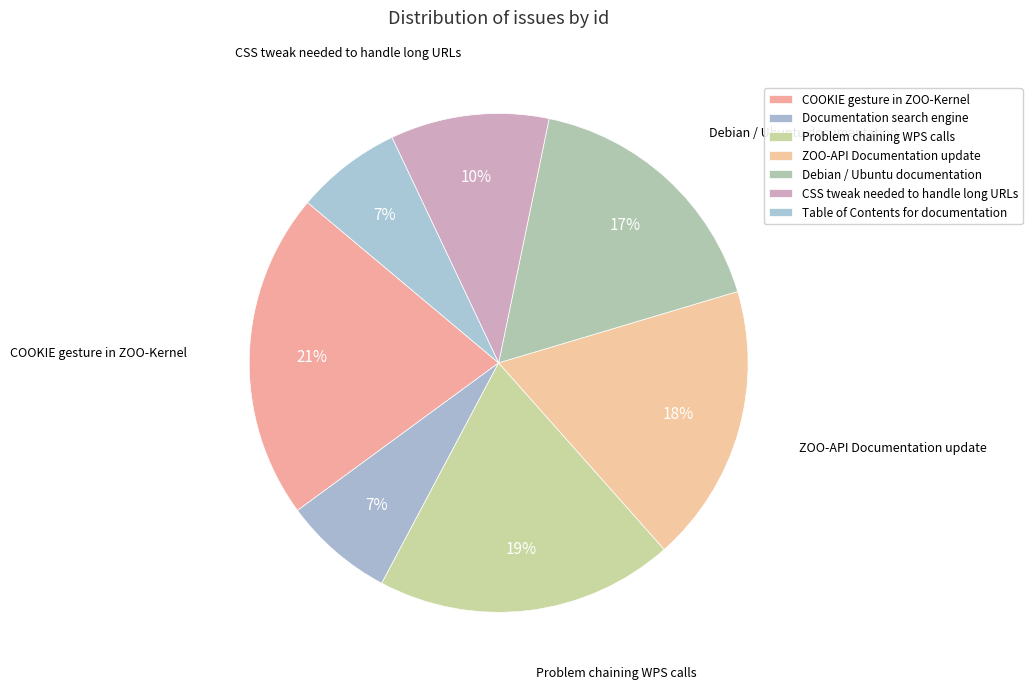

What is the total percentage of Problem chaining WPS calls and CSS tweak needed to handle long URLs?

29.6%